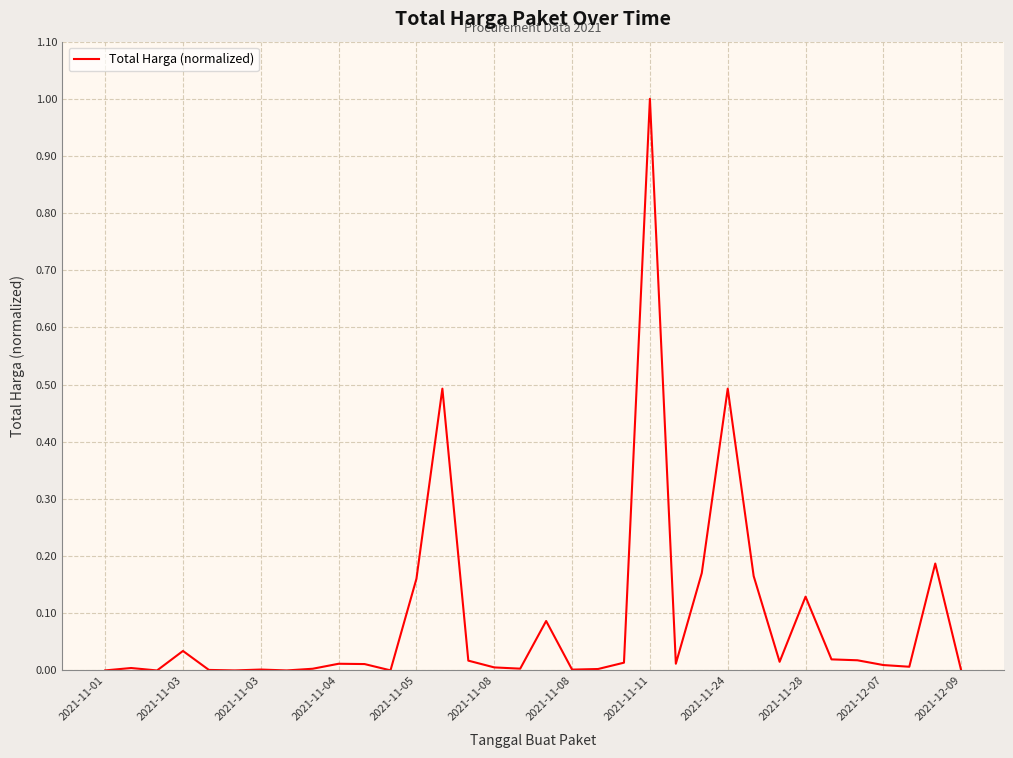

What is the difference between the maximum and minimum values?

1.0